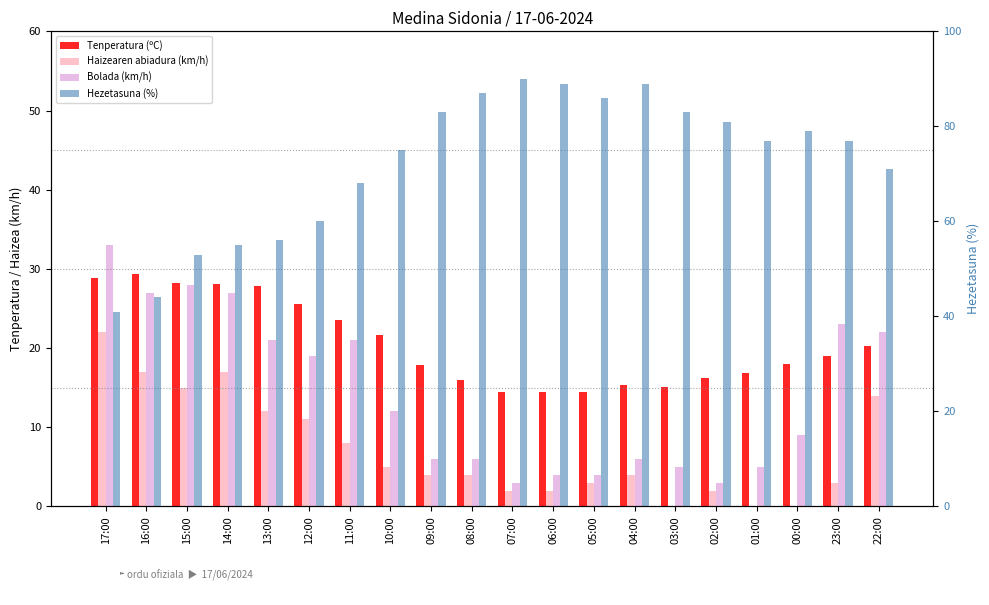

Rank the series at 14:00 from lowest to highest value.

Haizearen abiadura (km/h), Bolada (km/h), Tenperatura (ºC), Hezetasuna (%)